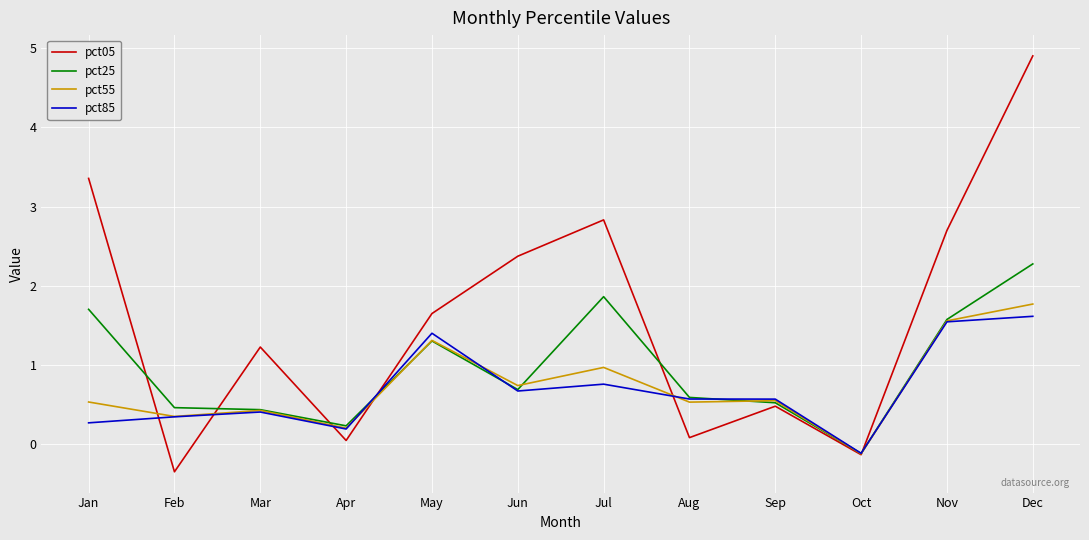

What is the difference between the highest and lowest values at Feb?

0.8